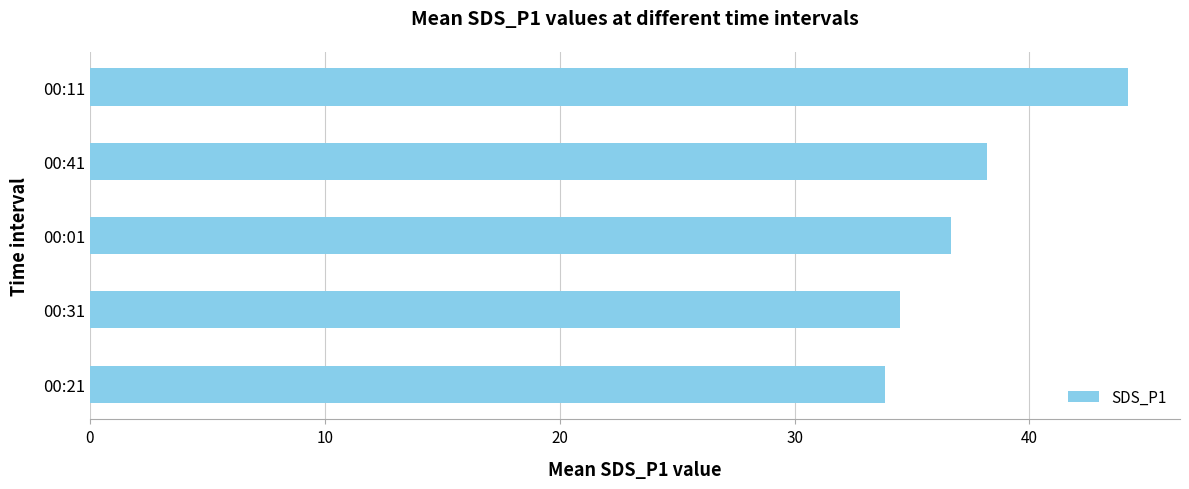

What is the change in value from 00:31 to 00:41?

+3.7